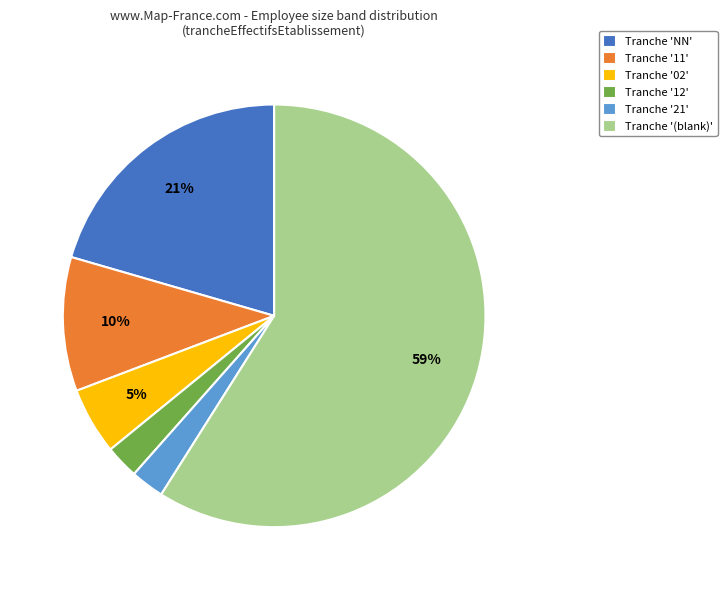

Do Tranche '11' and Tranche '02' together represent more than half of the pie?

No